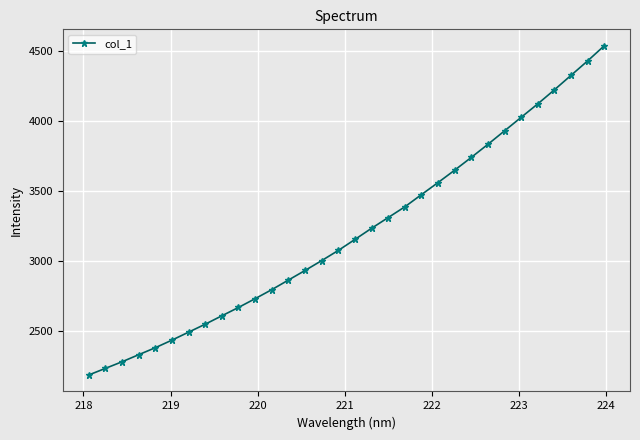

What is the difference between the second highest and minimum values?

2244.0